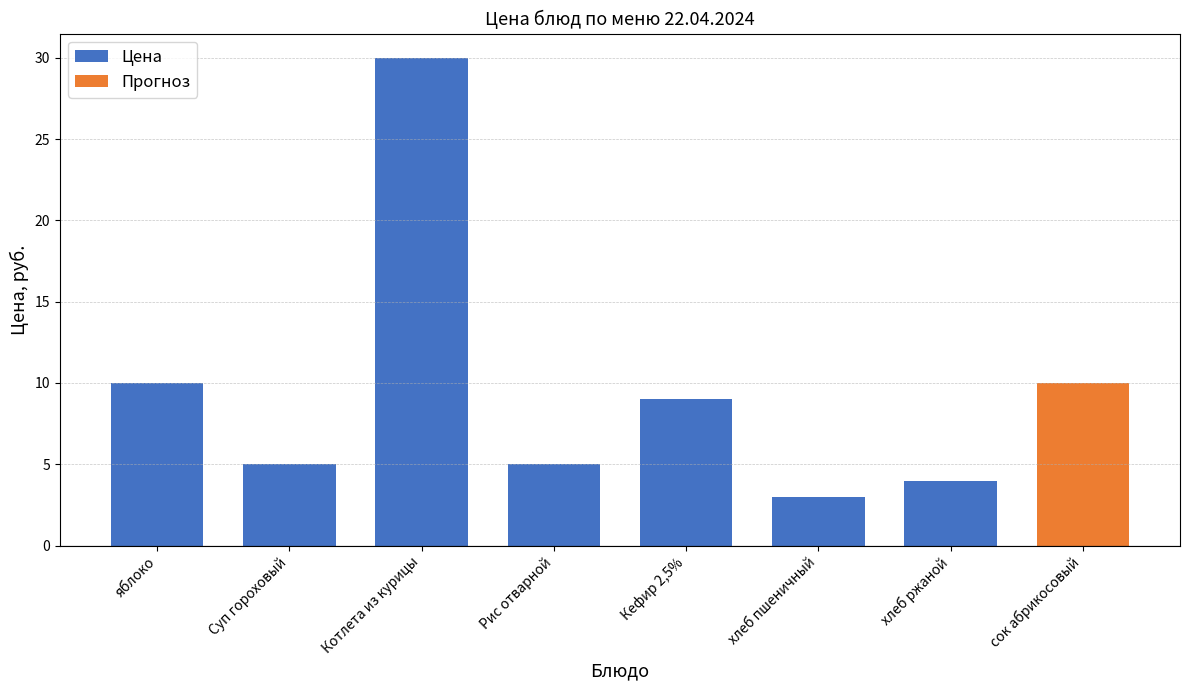

At which label is the value closest to 16?

яблоко